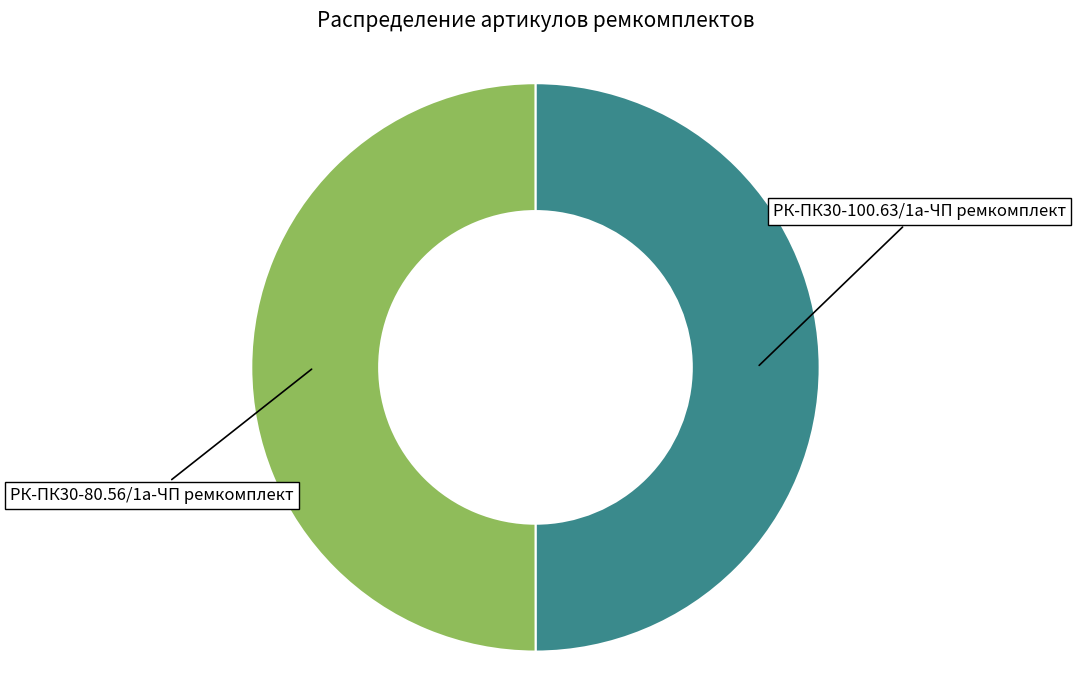

Approximately how many times larger is the value at РК-ПК30-80.56/1а-ЧП ремкомплект compared to РК-ПК30-100.63/1а-ЧП ремкомплект?

1.0